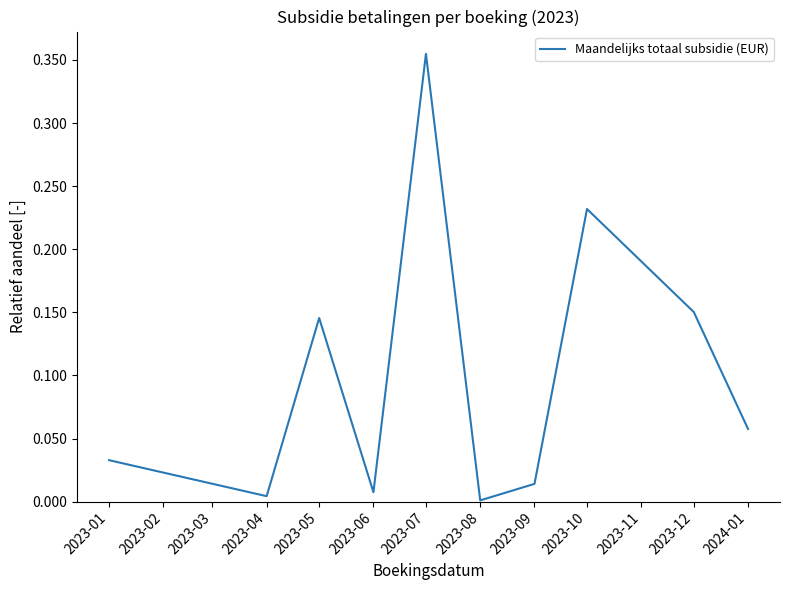

True or false: there are more than 0 points higher than both neighbors.

True